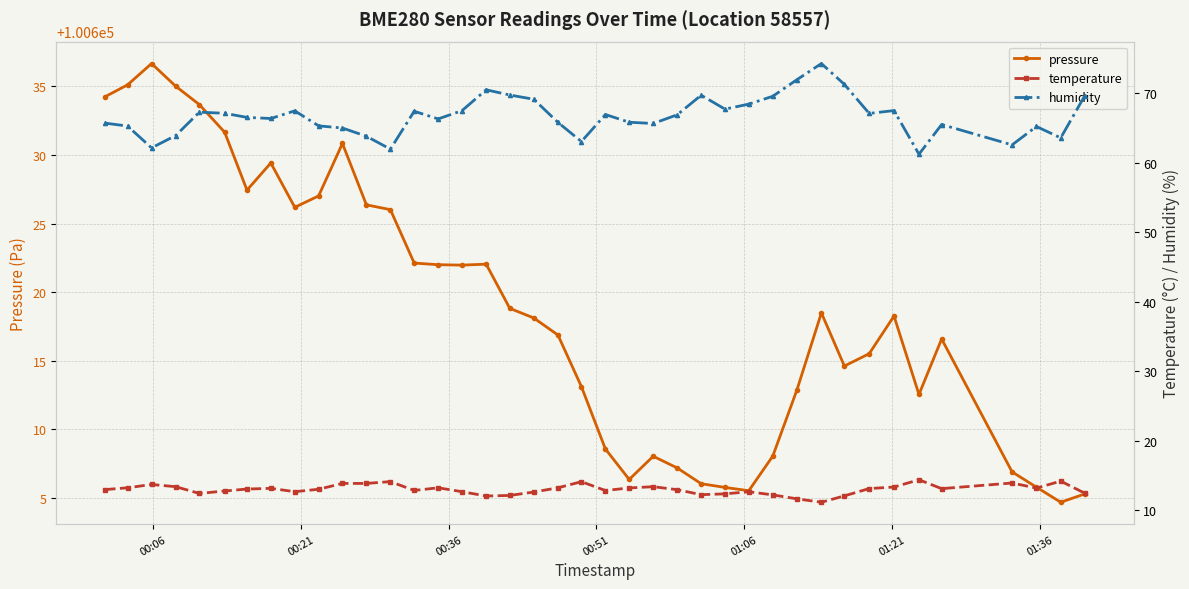

Reading left to right, extract all data points from this chart.

pressure: 100634.2	100635.1	100636.6	100635.0	100633.7	100631.6	100627.4	100629.4	100626.2	100627.0	100630.8	100626.4	100626.0	100622.1	100622.0	100622.0	100622.0	100618.8	100618.1	100616.9	100613.1	100608.6	100606.4	100608.1	100607.2	100606.1	100605.8	100605.5	100608.1	100612.9	100618.5	100614.6	100615.5	100618.3	100612.6	100616.6	100606.9	100605.8	100604.7	100605.3
temperature: 12.9	13.2	13.7	13.4	12.4	12.7	13.0	13.1	12.6	13.0	13.8	13.8	14.1	12.8	13.2	12.6	12.0	12.1	12.6	13.2	14.1	12.8	13.2	13.4	12.9	12.2	12.3	12.6	12.2	11.6	11.1	12.0	13.1	13.3	14.4	13.1	13.9	13.2	14.2	12.4
humidity: 65.7	65.3	62.1	63.9	67.3	67.1	66.5	66.4	67.5	65.3	65.0	63.8	62.0	67.4	66.3	67.5	70.5	69.8	69.1	65.8	63.0	66.9	65.8	65.7	66.9	69.7	67.7	68.4	69.6	72.0	74.3	71.3	67.1	67.5	61.2	65.5	62.6	65.2	63.6	69.6